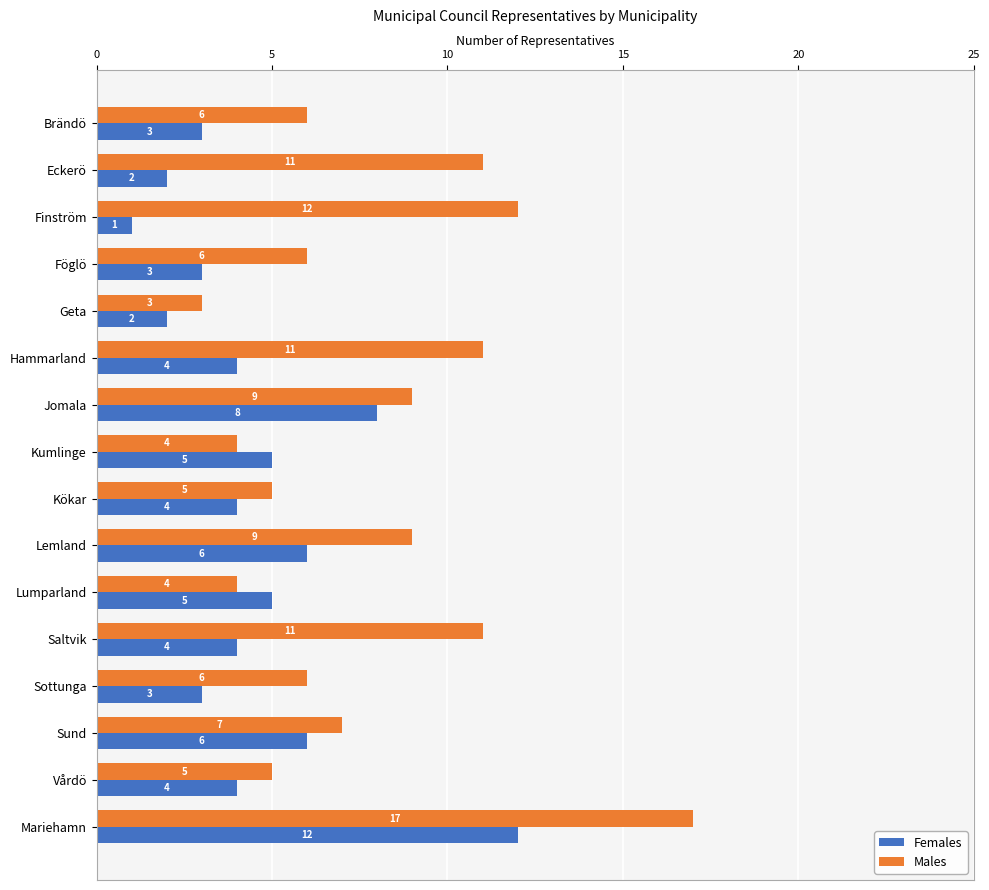

Which category has the lowest value across all series?

Finström